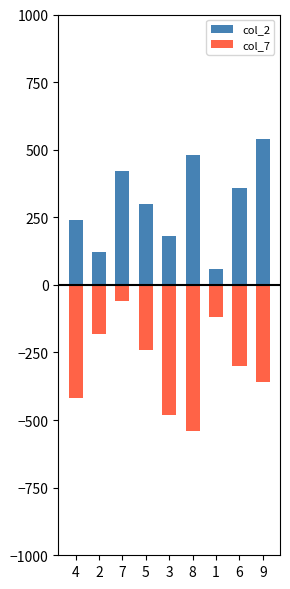

How many bars are there in total?

18